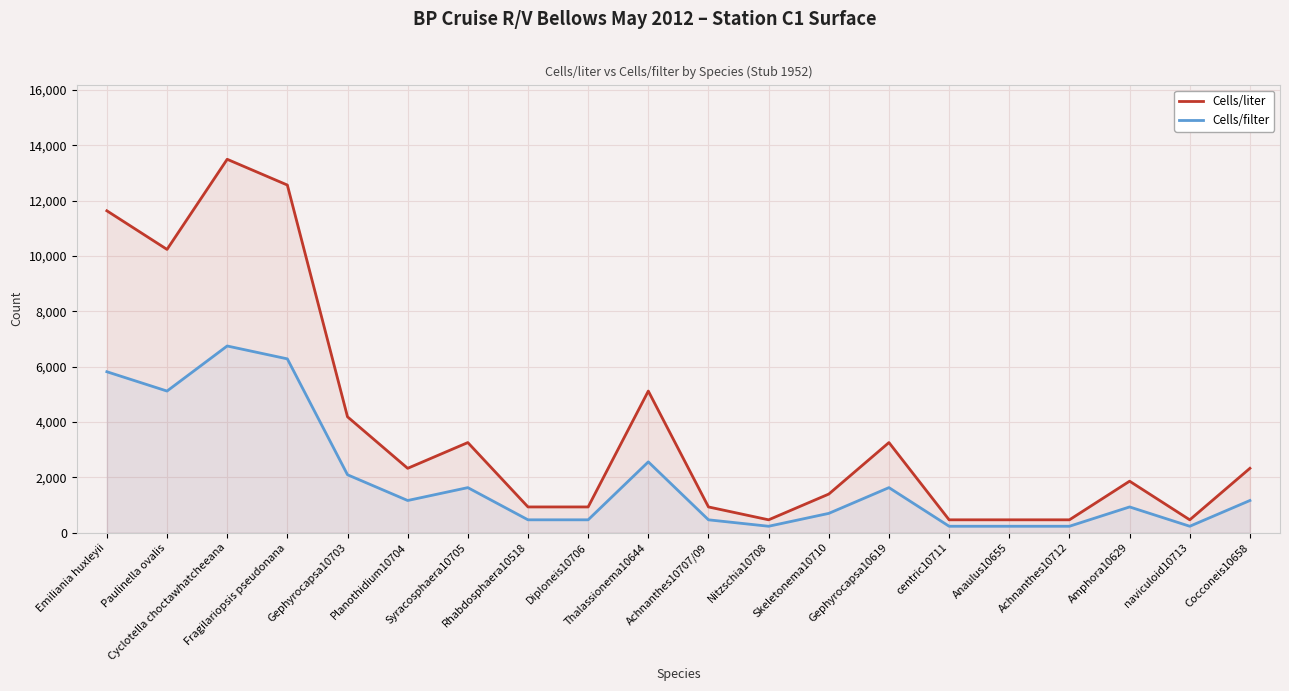

Which category has the highest value across all series?

Cyclotella choctawhatcheeana